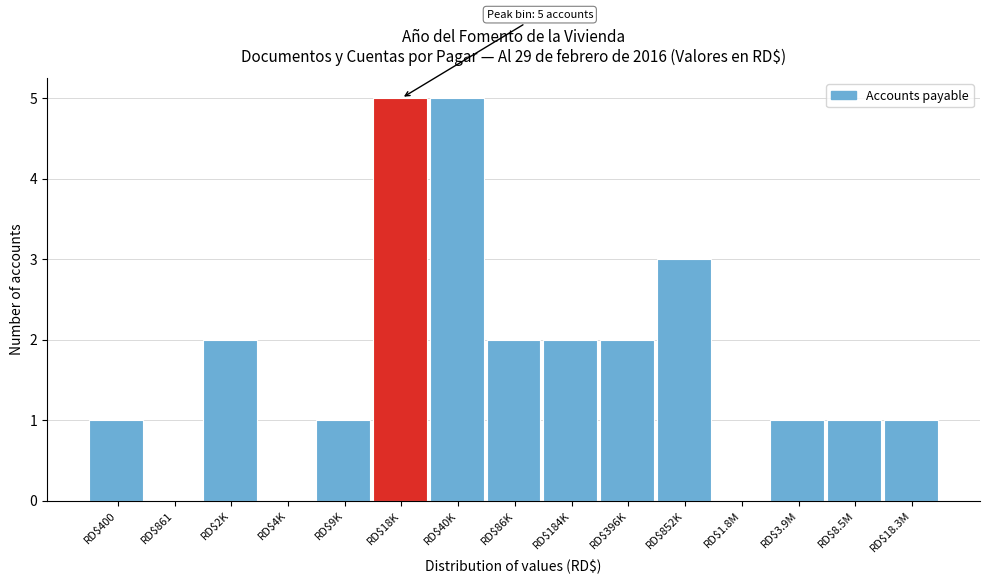

The value at RD$2K is 2. True or false?

True